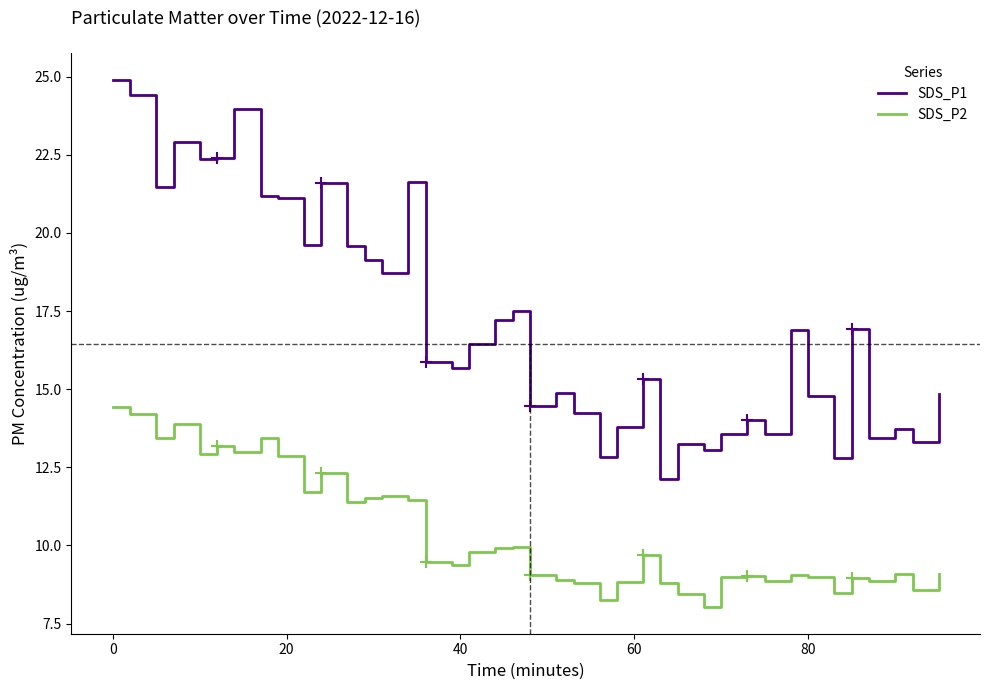

What are all the series names shown in the legend?

SDS_P1, SDS_P2